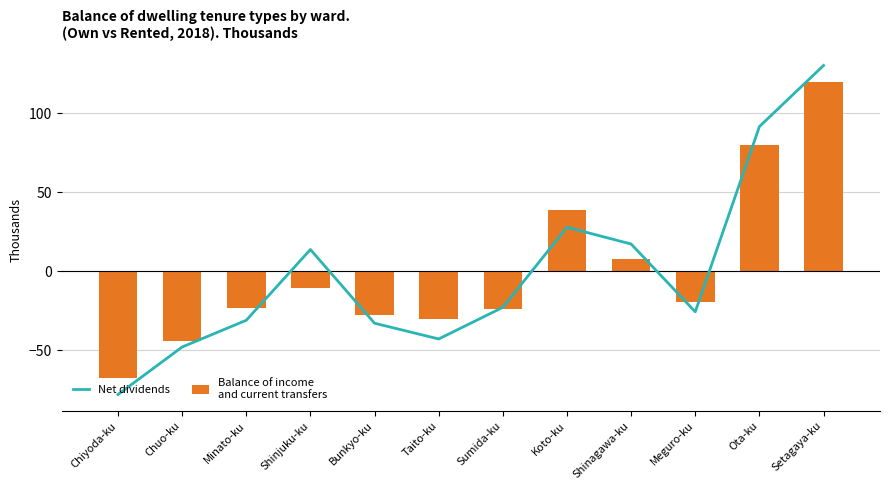

Reading left to right, what are all the values shown in this chart?

Net dividends: Chiyoda-ku=-77.9	Chuo-ku=-47.9	Minato-ku=-31.0	Shinjuku-ku=13.8	Bunkyo-ku=-32.8	Taito-ku=-42.8	Sumida-ku=-22.8	Koto-ku=27.9	Shinagawa-ku=17.3	Meguro-ku=-25.6	Ota-ku=91.6	Setagaya-ku=130.2
Balance of income
and current transfers: Chiyoda-ku=-67.3	Chuo-ku=-44.3	Minato-ku=-23.2	Shinjuku-ku=-10.4	Bunkyo-ku=-27.6	Taito-ku=-30.2	Sumida-ku=-23.6	Koto-ku=38.6	Shinagawa-ku=7.5	Meguro-ku=-19.3	Ota-ku=80.1	Setagaya-ku=119.6